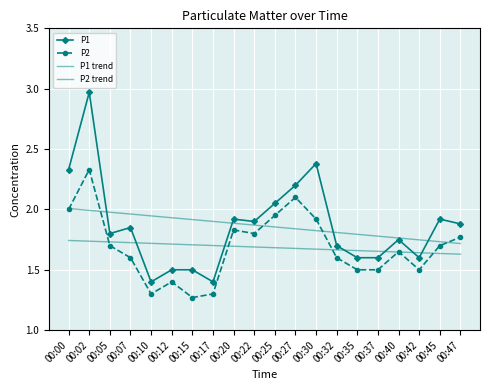

What is the value of the P2 trend point at the 5th from the left?

1.7